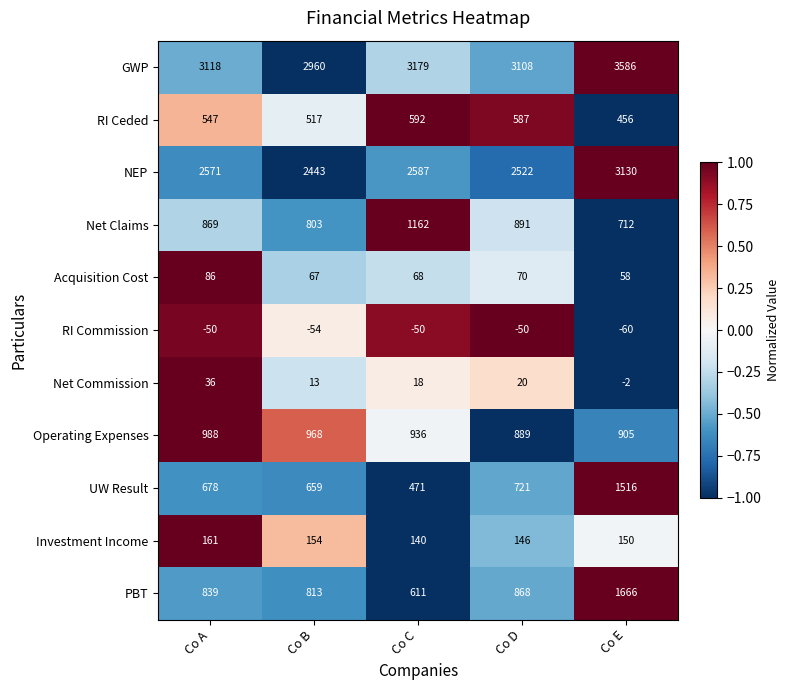

Which label corresponds to the largest value in the chart?

Co E